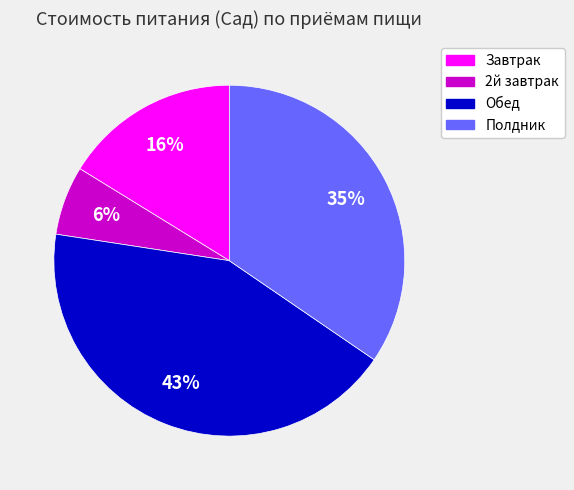

How many slices are in this pie chart?

4